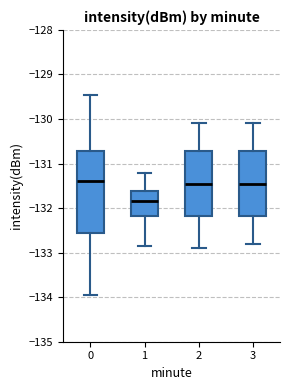

Reading left to right, read every box against the y-axis: the position of its median line, the range the box covers, and the ends of its whiskers. The values are not printed on the chart, so give them approximately, as read against the axis.

0: median -131.4, box -132.6 to -130.7, whiskers -133.9 to -129.5
1: median -131.8, box -132.2 to -131.6, whiskers -132.9 to -131.2
2: median -131.4, box -132.2 to -130.7, whiskers -132.9 to -130.1
3: median -131.4, box -132.2 to -130.7, whiskers -132.8 to -130.1